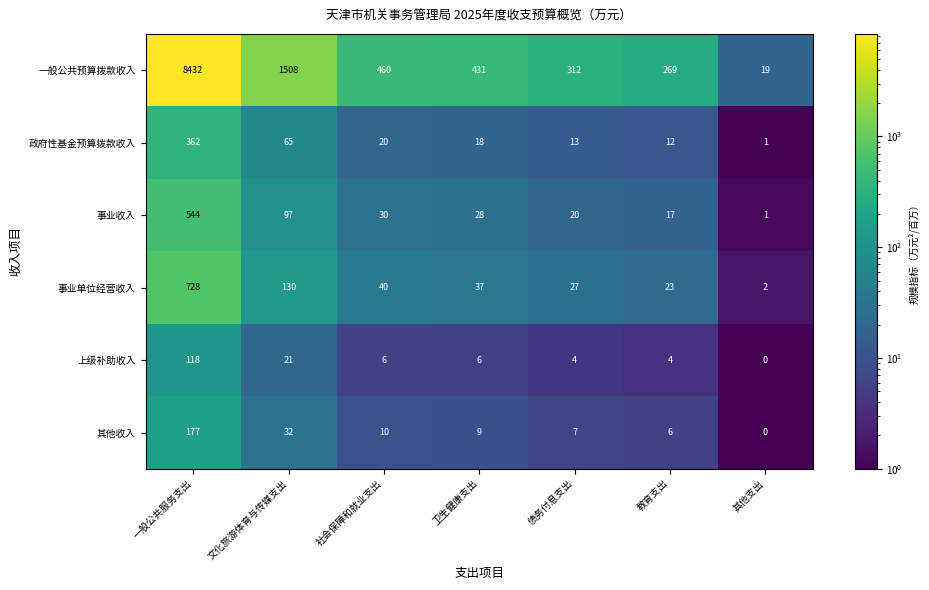

The value of 上级补助收入 at 文化旅游体育与传媒支出 is 32. True or false?

False